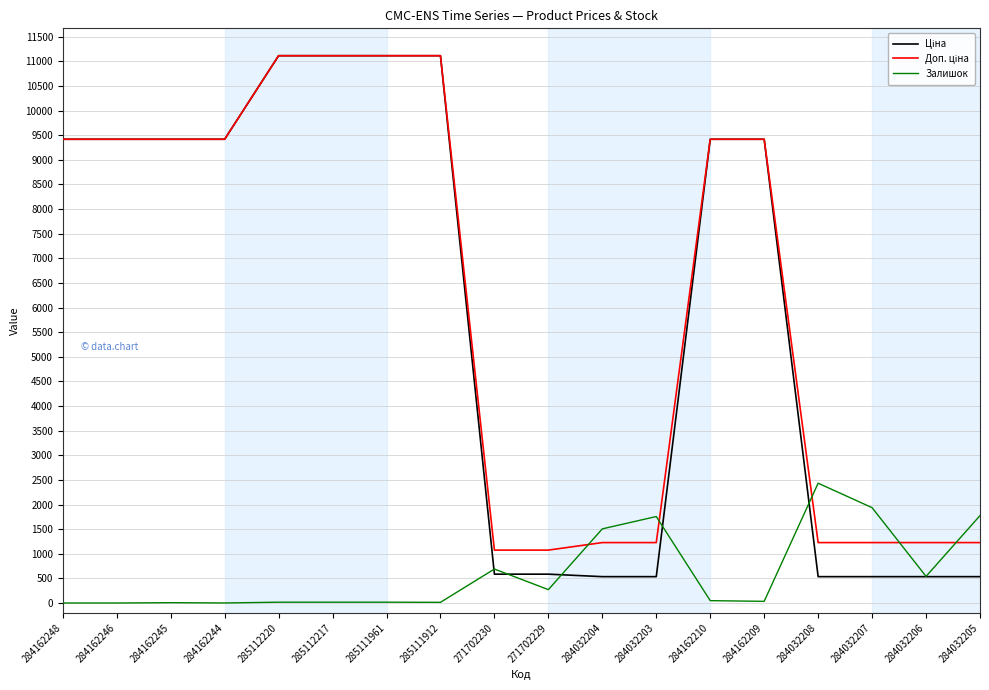

What is the spread (max minus min) of values at 271702229?

802.5